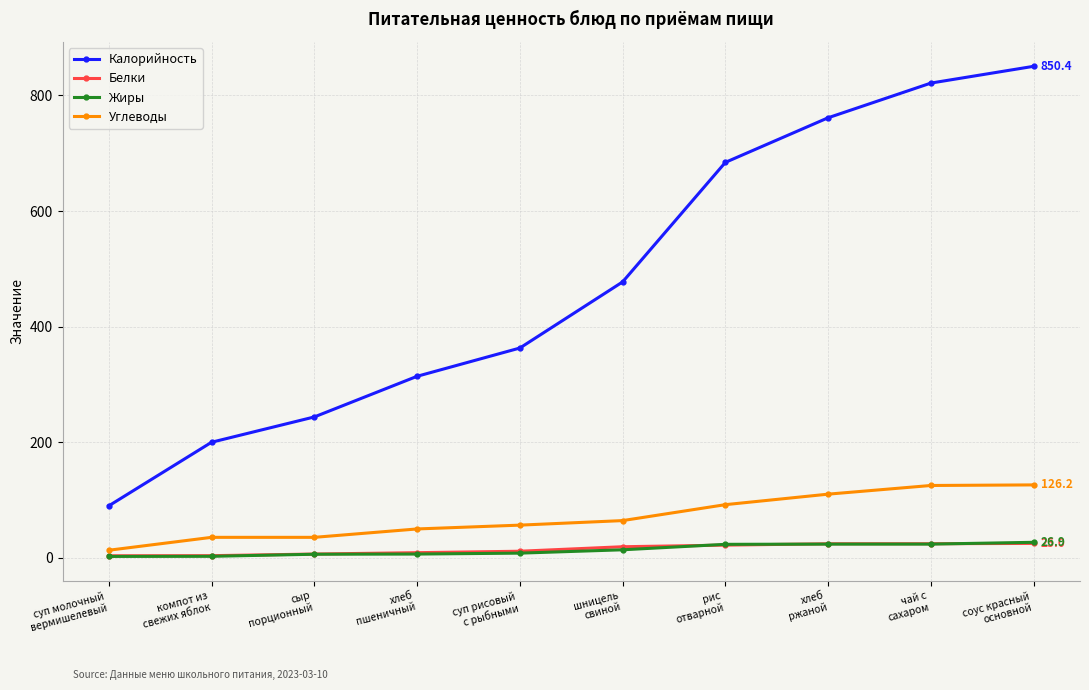

True or false: Калорийность and Углеводы cross at least once.

False